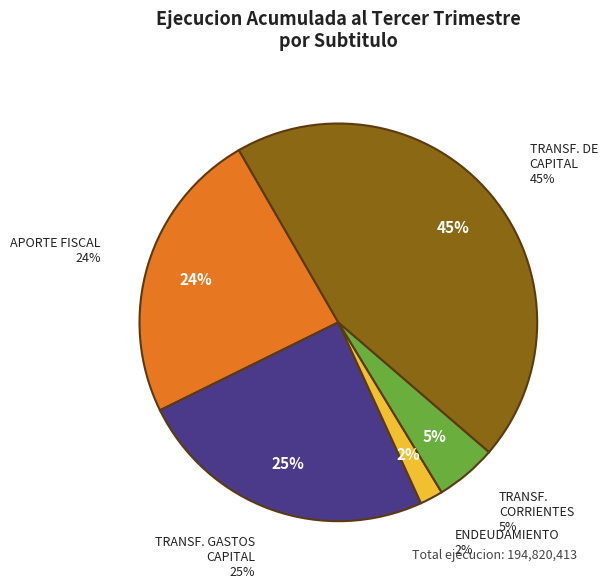

What is the total percentage of APORTE FISCAL and TRANSFERENCIAS PARA GASTOS DE CAPITAL?

48.5%